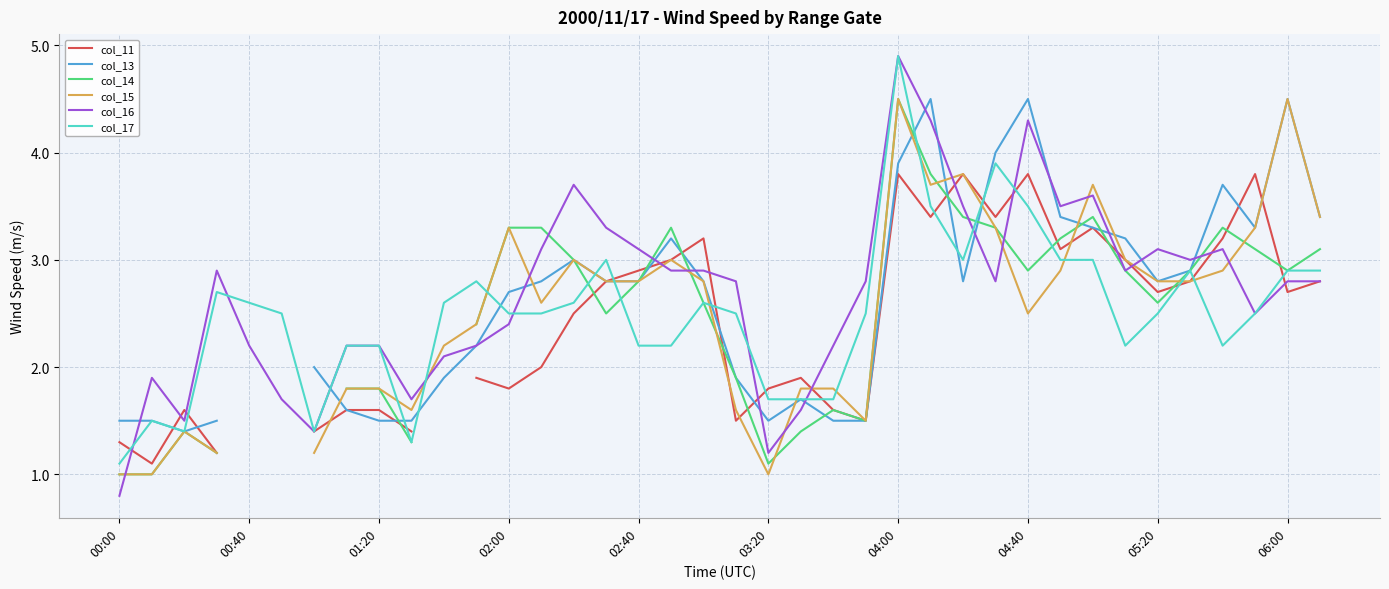

How many positive values does the col_15 series have?

36